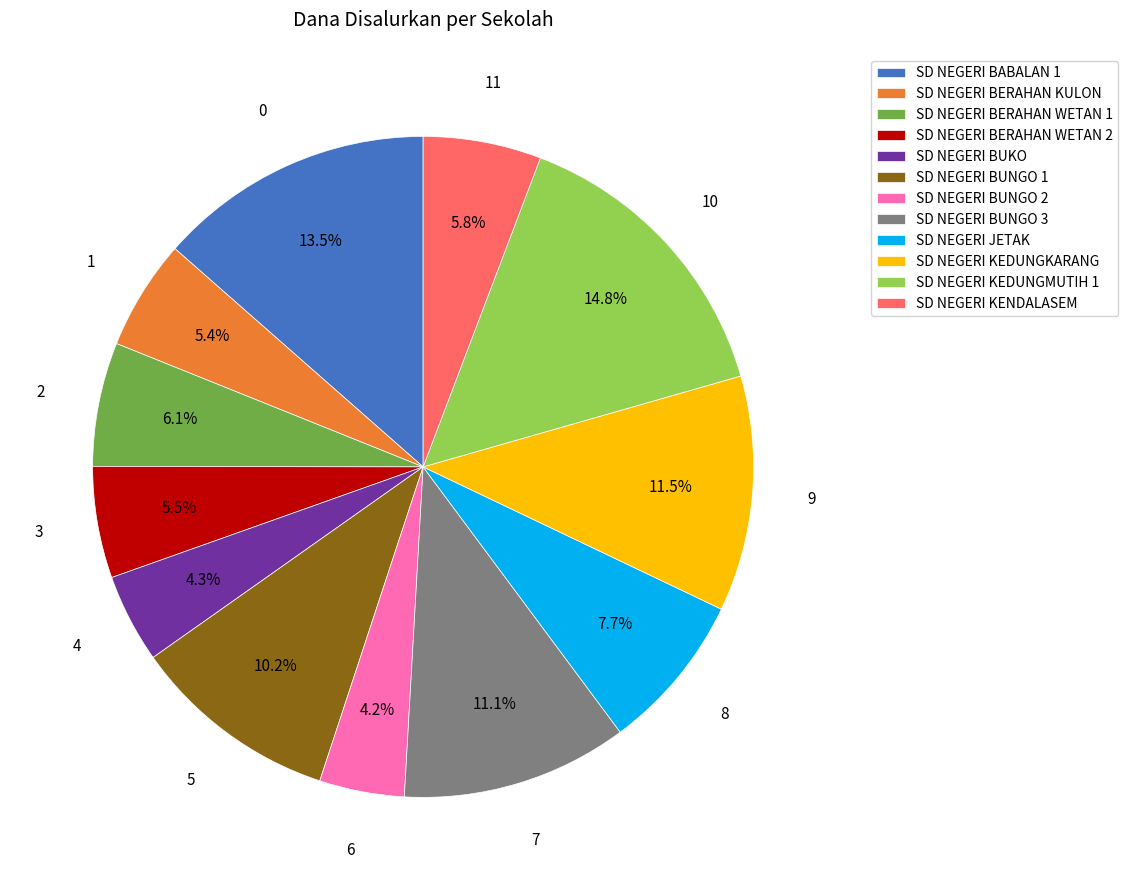

The SD NEGERI JETAK slice represents 8% of the pie. True or false?

True